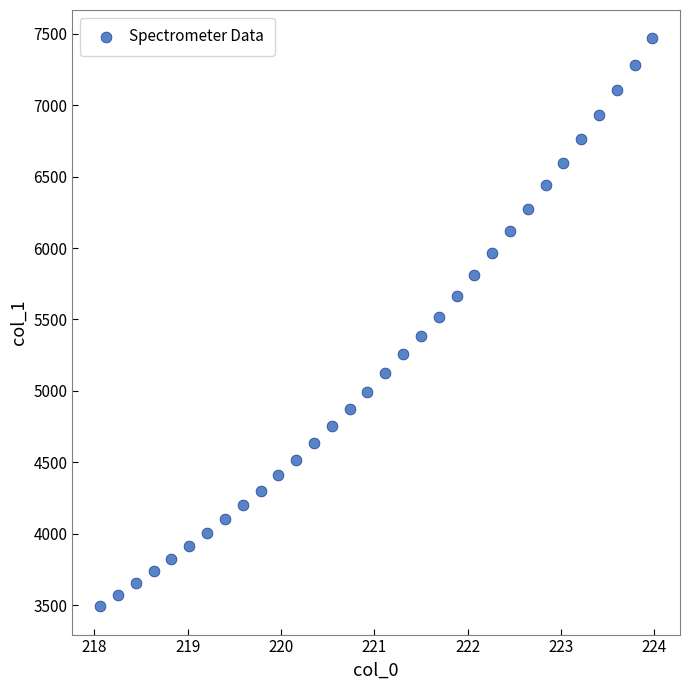

What is the range of Y values (max minus min)?

3974.4